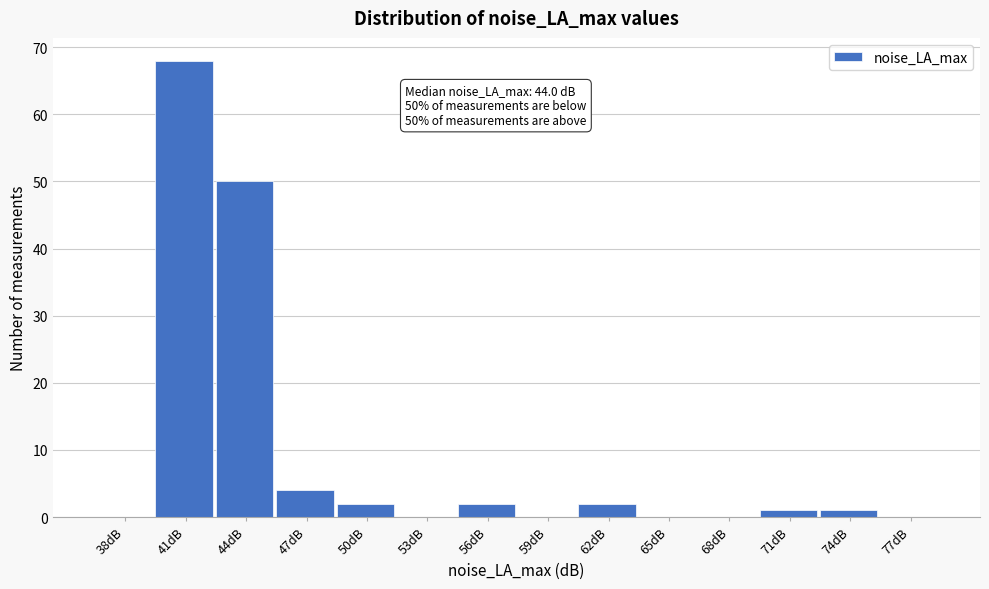

Reading left to right, extract all data points from this chart.

38dB=0	41dB=68	44dB=50	47dB=4	50dB=2	53dB=0	56dB=2	59dB=0	62dB=2	65dB=0	68dB=0	71dB=1	74dB=1	77dB=0